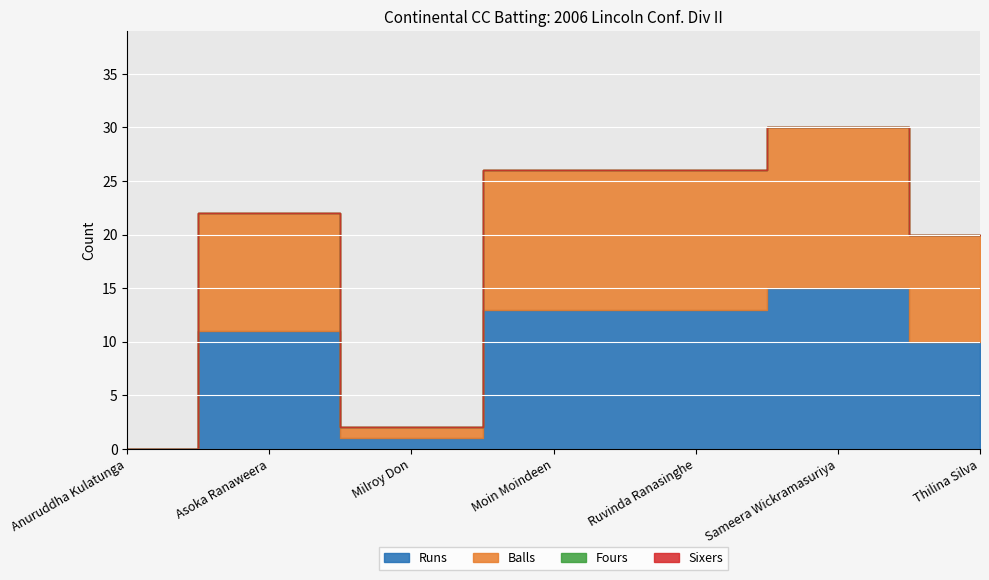

What is the label of the 1st point from the right?

Thilina Silva